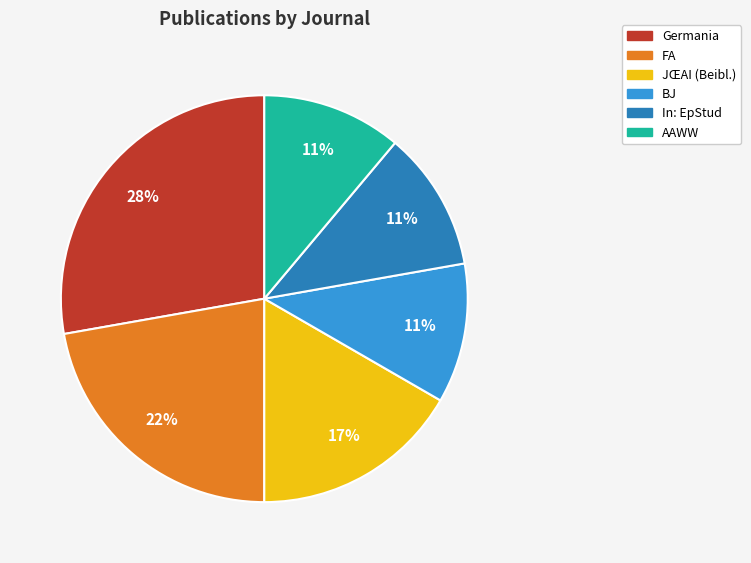

To the nearest percent, what is the difference between the largest and smallest slice percentages?

17%